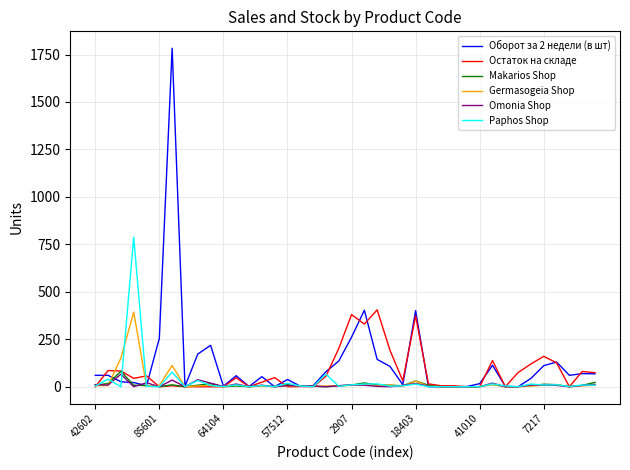

What is the greatest value displayed?

1783